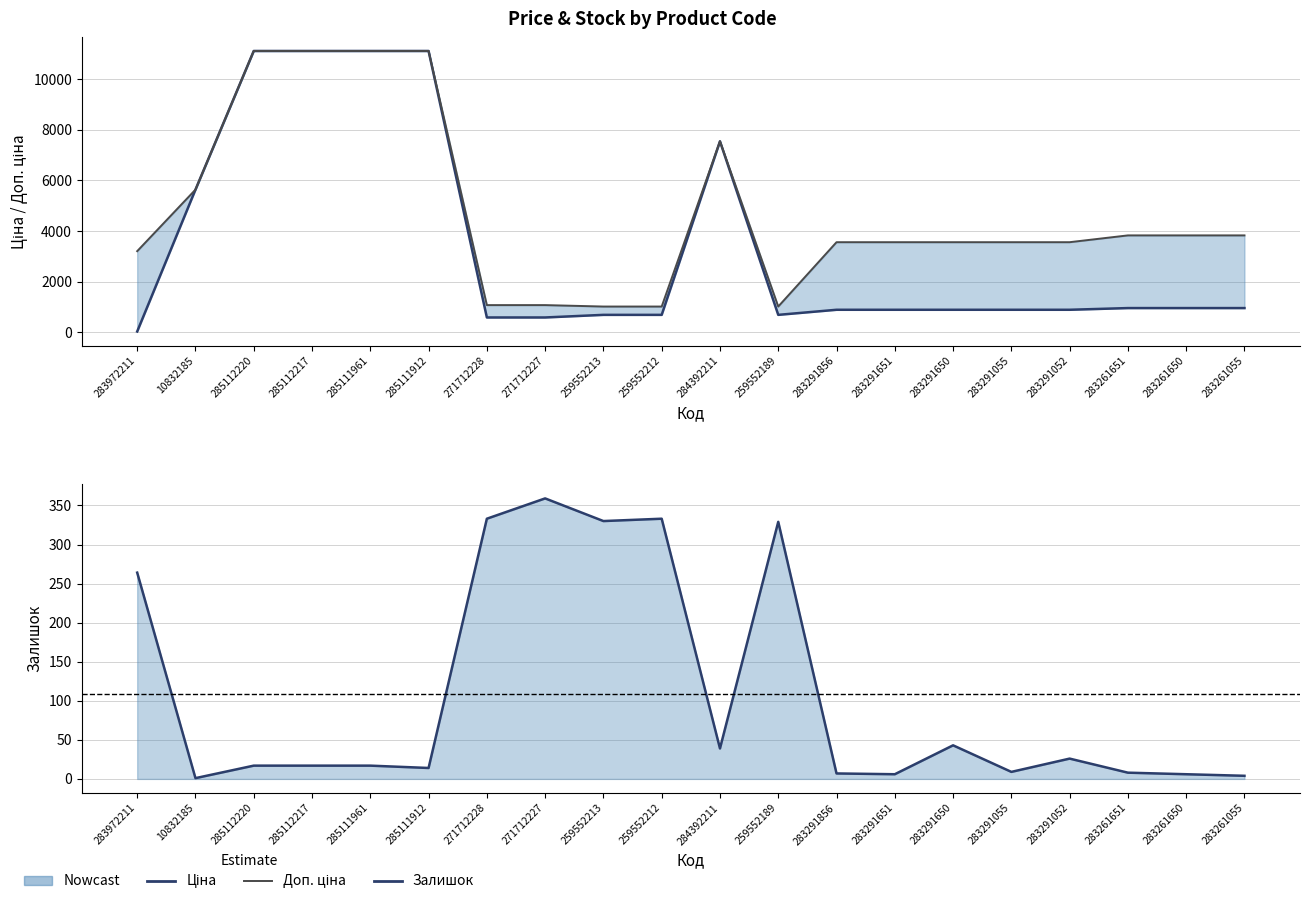

What value does the Залишок series have at 259552213?

330.0